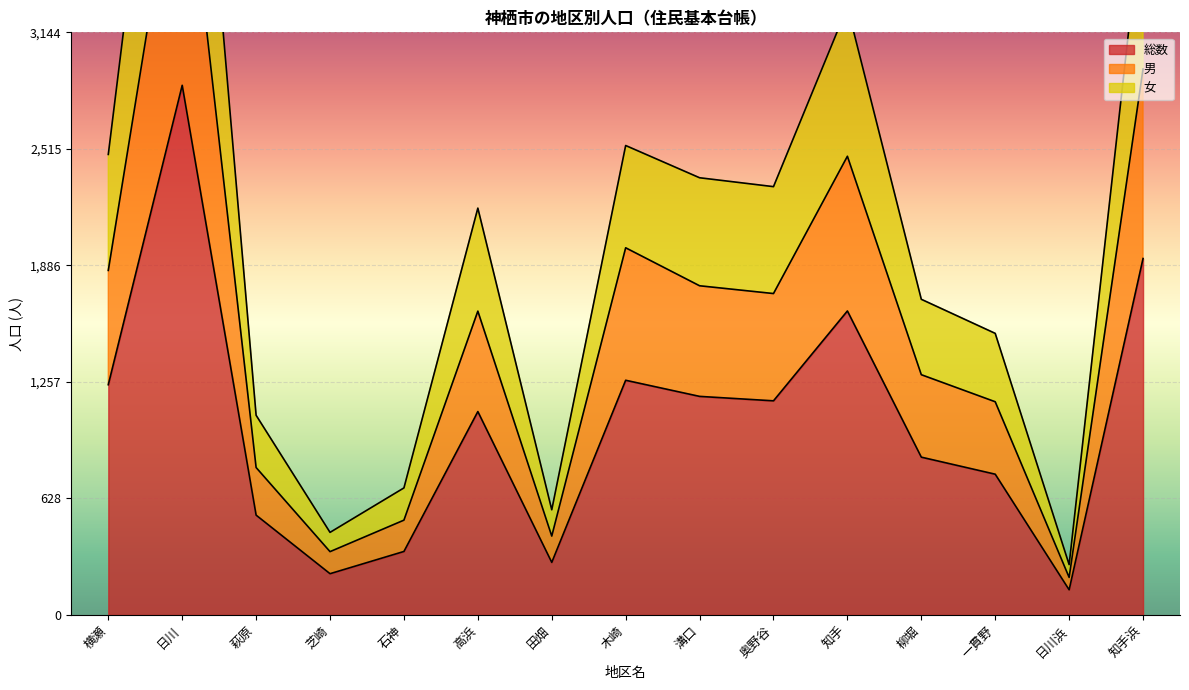

How many data points does each series have?

15